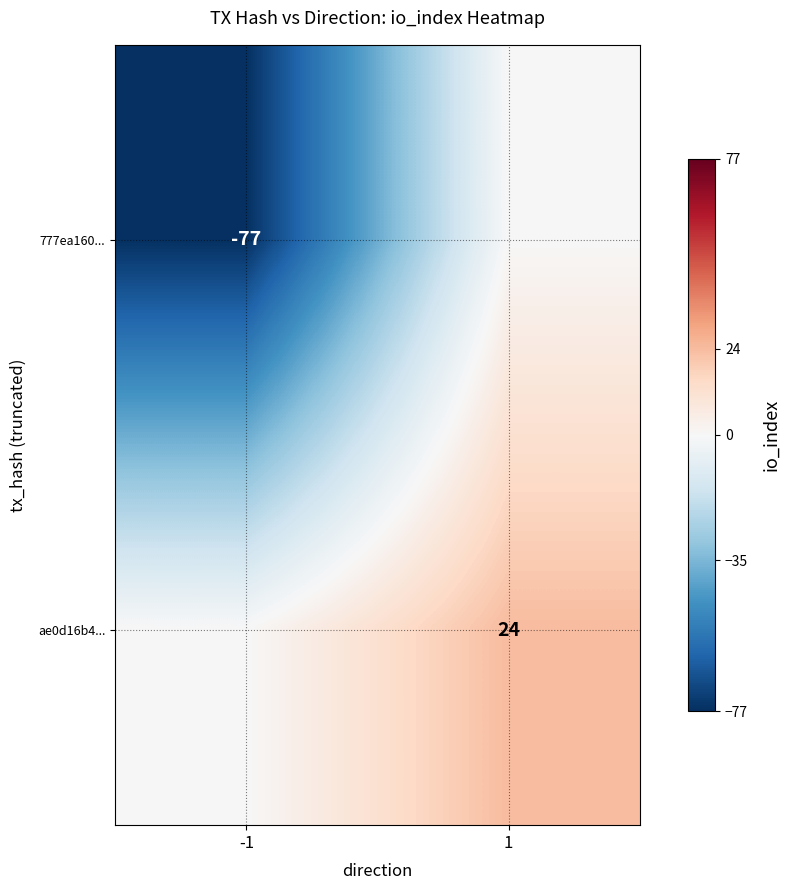

True or false: 777ea160... has a value of -131 at -1.

False